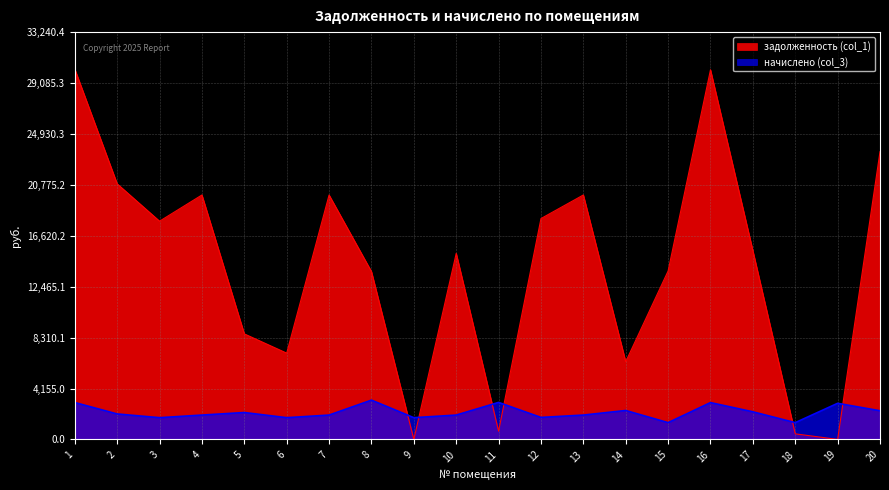

At which category does задолженность (col_1) reach its first local valley?

3